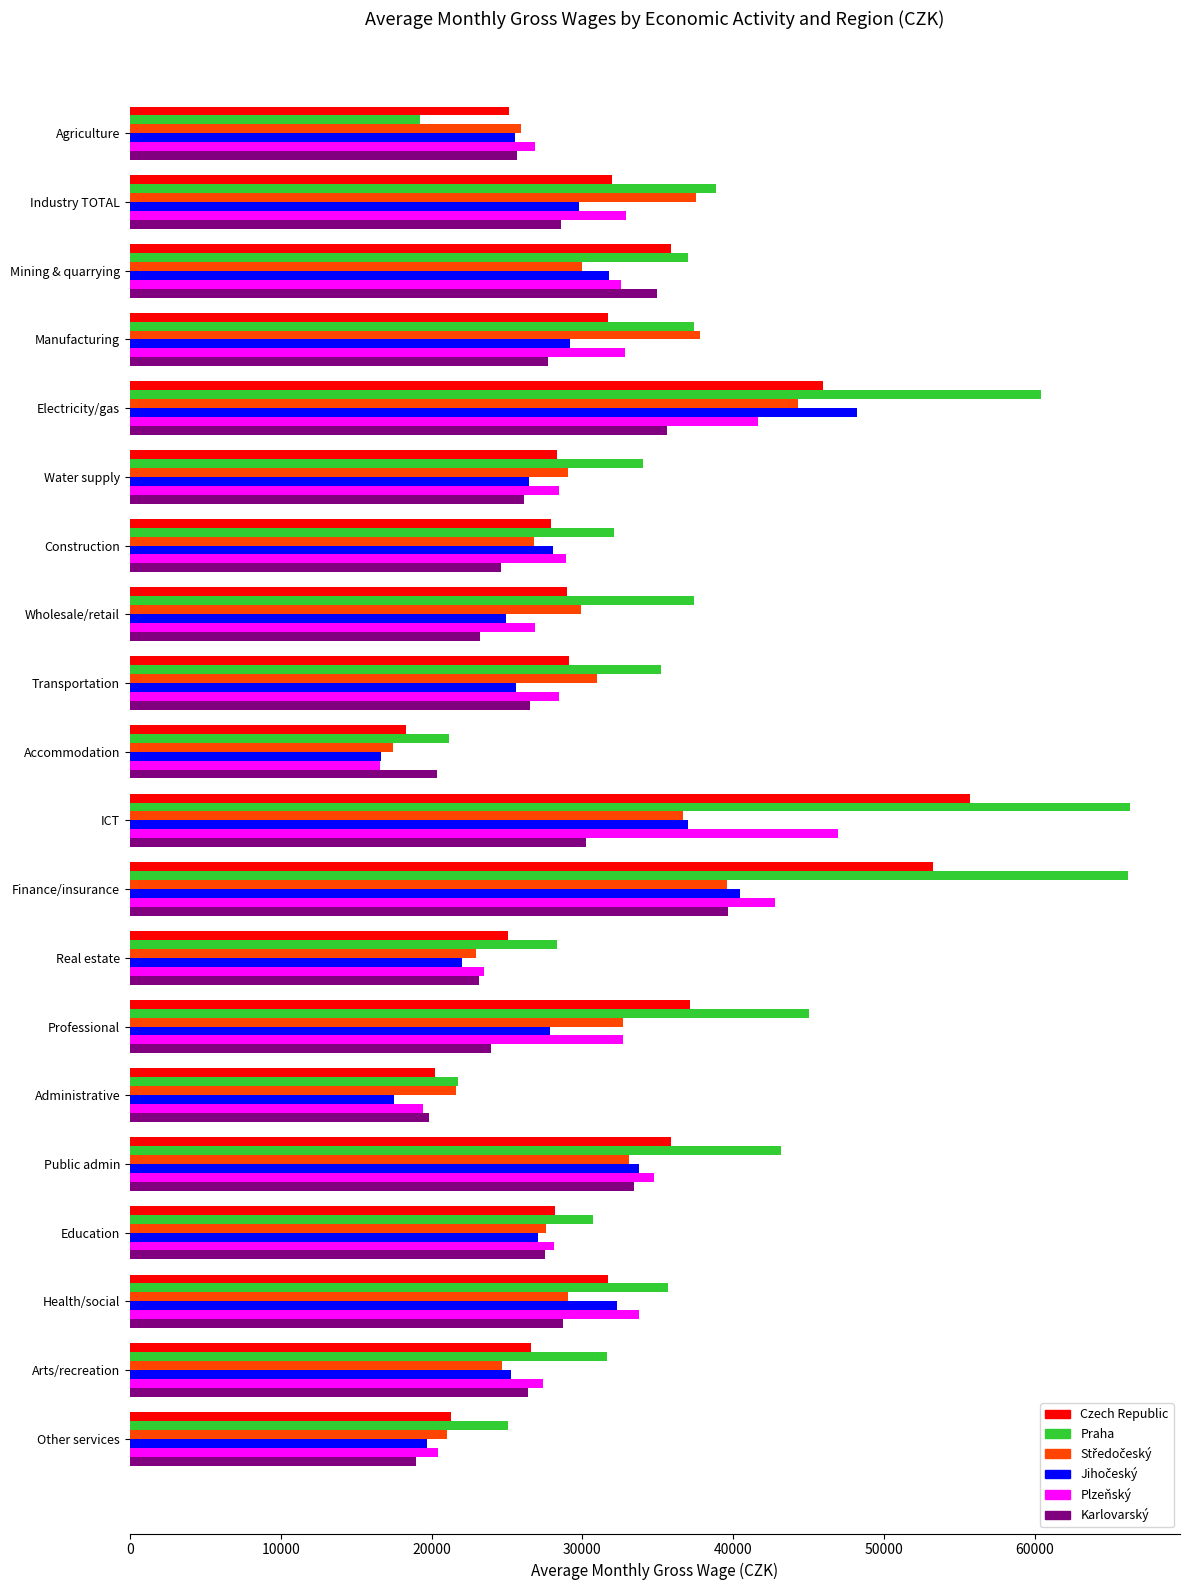

What is the sum of the Czech Republic values at Public admin and Arts/recreation?

62448